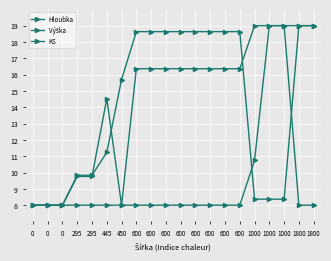

Reading right to left, extract all data points from this chart.

Hloubka: 1800=19.0	1800=19.0	1000=19.0	1000=19.0	1000=19.0	600=16.4	600=16.4	600=16.4	600=16.4	600=16.4	600=16.4	600=16.4	600=16.4	450=8.0	445=14.5	295=9.8	295=9.8	0=8.0	0=8.0	0=8.0
Výška: 1800=19.0	1800=19.0	1000=8.4	1000=8.4	1000=8.4	600=18.6	600=18.6	600=18.6	600=18.6	600=18.6	600=18.6	600=18.6	600=18.6	450=15.7	445=11.2	295=9.8	295=9.8	0=8.0	0=8.0	0=8.0
KS: 1800=8.0	1800=8.0	1000=19.0	1000=19.0	1000=10.8	600=8.0	600=8.0	600=8.0	600=8.0	600=8.0	600=8.0	600=8.0	600=8.0	450=8.0	445=8.0	295=8.0	295=8.0	0=8.0	0=8.0	0=8.0